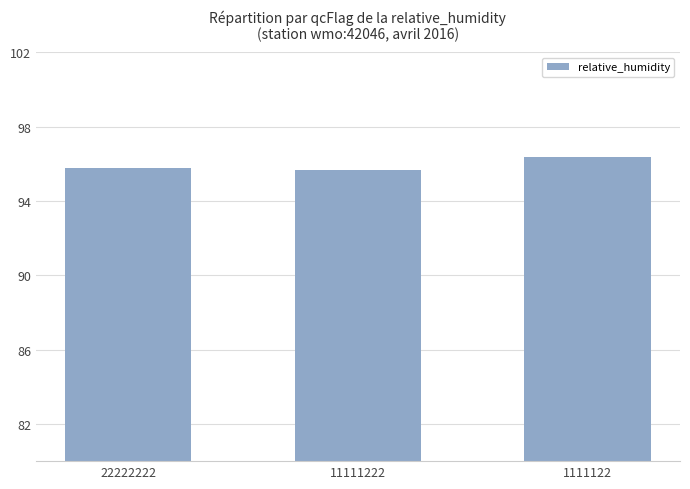

The chart shows a value of 22.1 at 11111222. True or false?

False